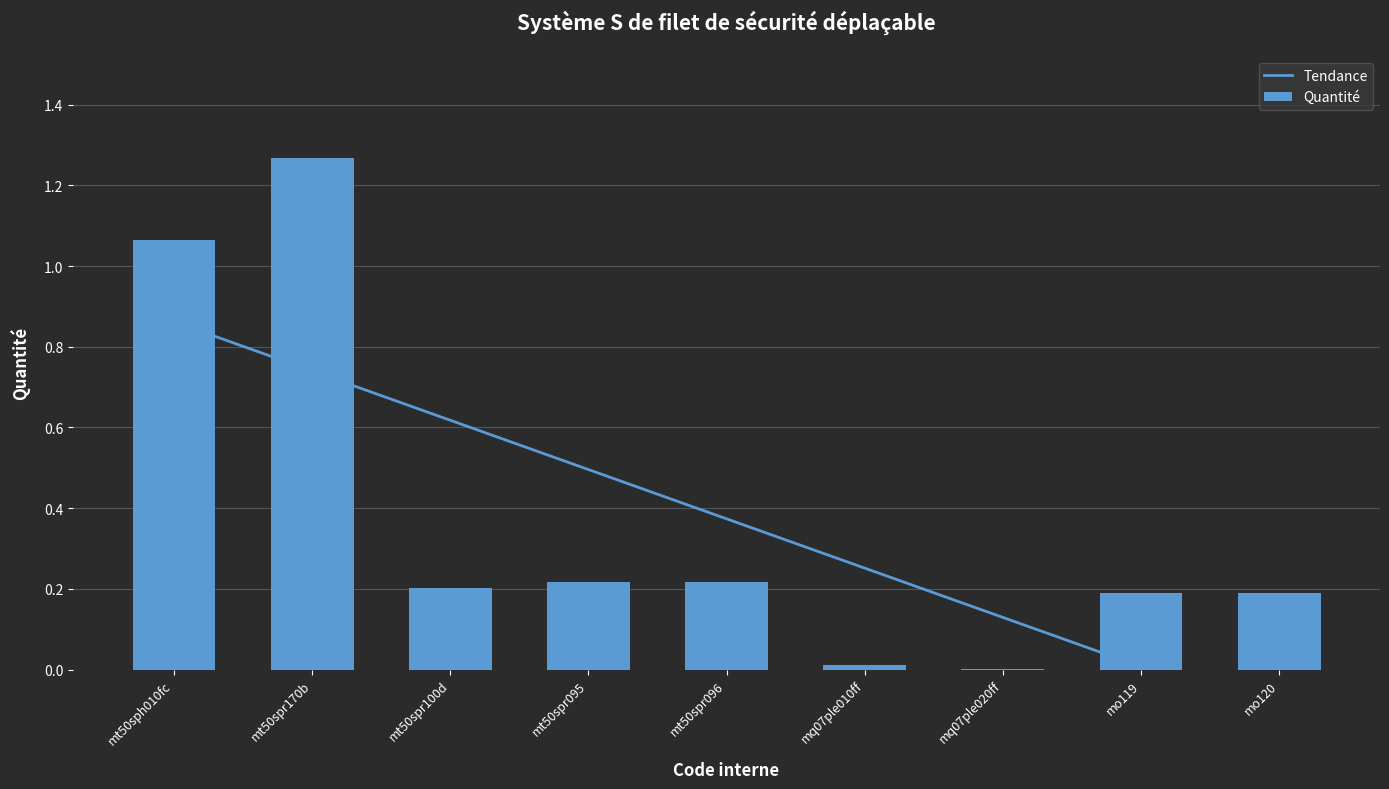

Reading left to right, extract all data points from this chart.

mt50sph010fc=1.1	mt50spr170b=1.3	mt50spr100d=0.2	mt50spr095=0.2	mt50spr096=0.2	mq07ple010ff=0.0	mq07ple020ff=0.0	mo119=0.2	mo120=0.2